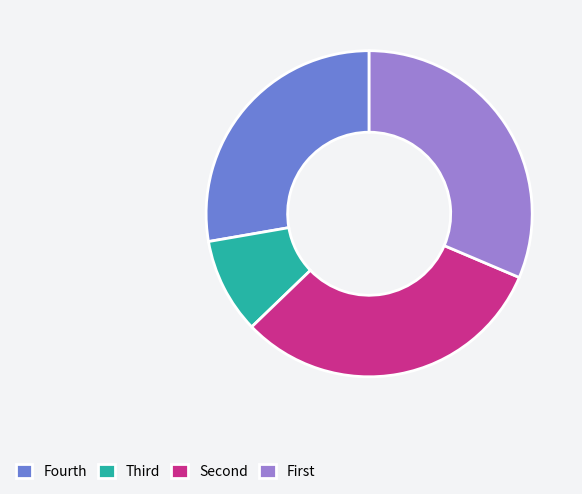

Does any single category account for the majority?

No